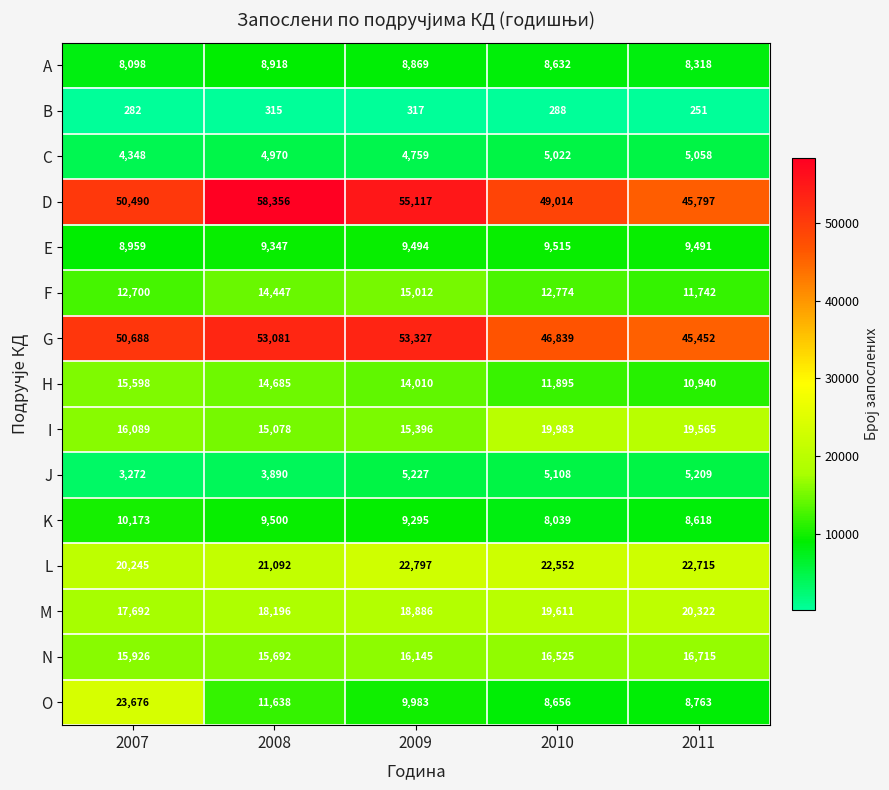

At which label is M closest to 19007?

2009